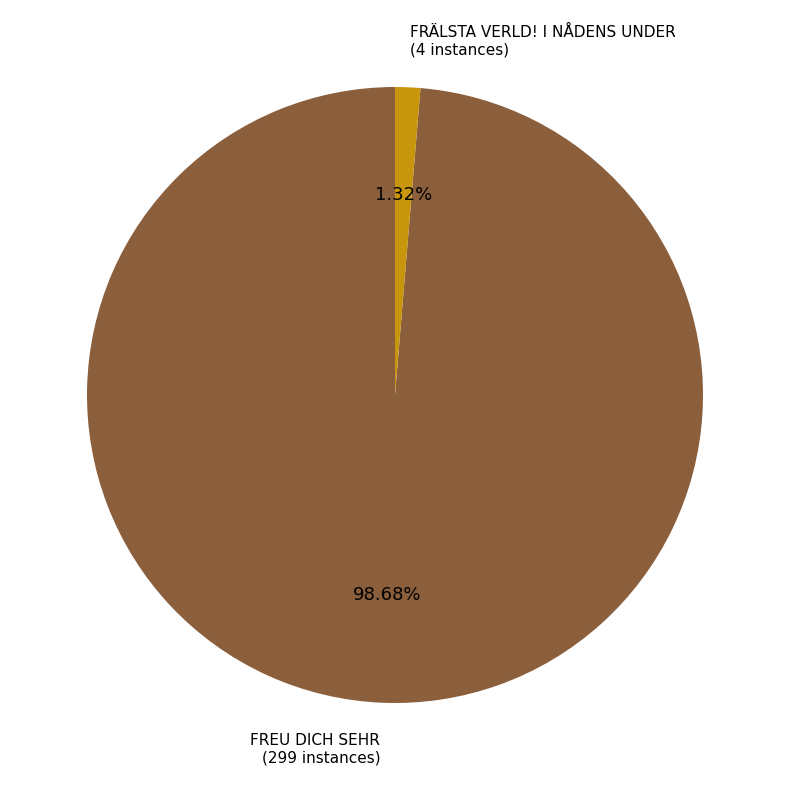

Is there a majority slice in this chart?

Yes